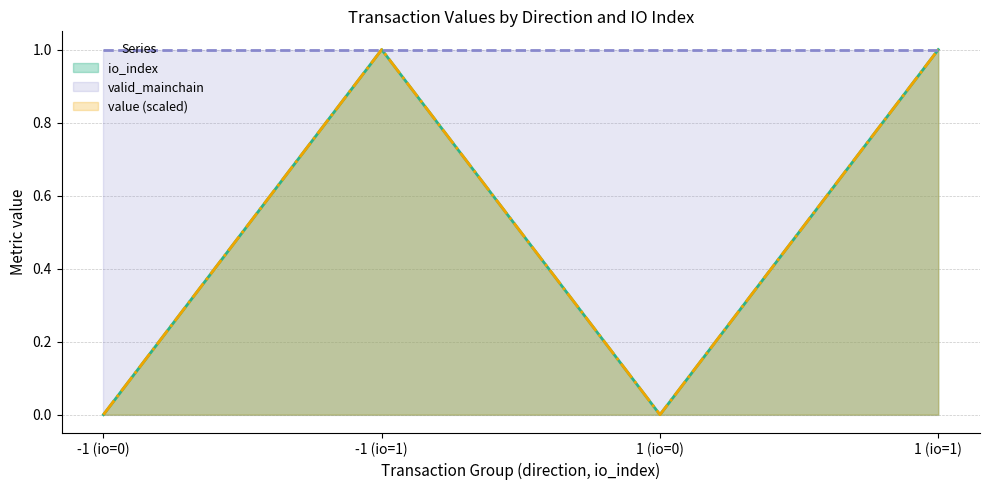

What is the maximum value for io_index?

1.0